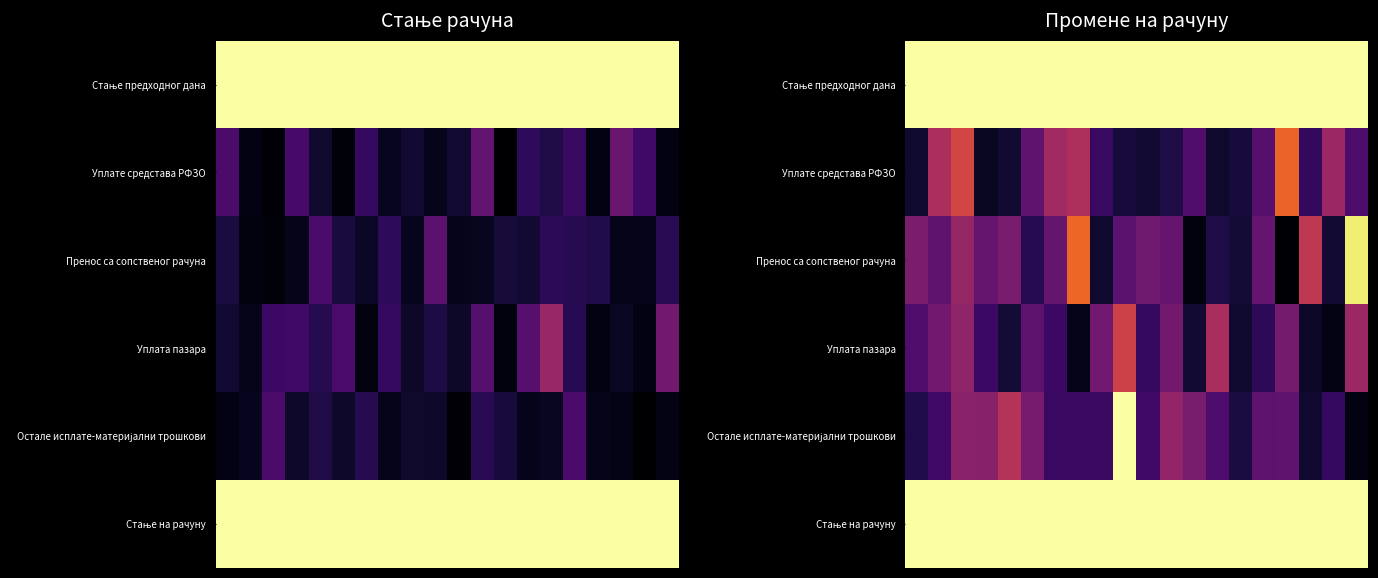

At how many categories does at least one series exceed 0?

20